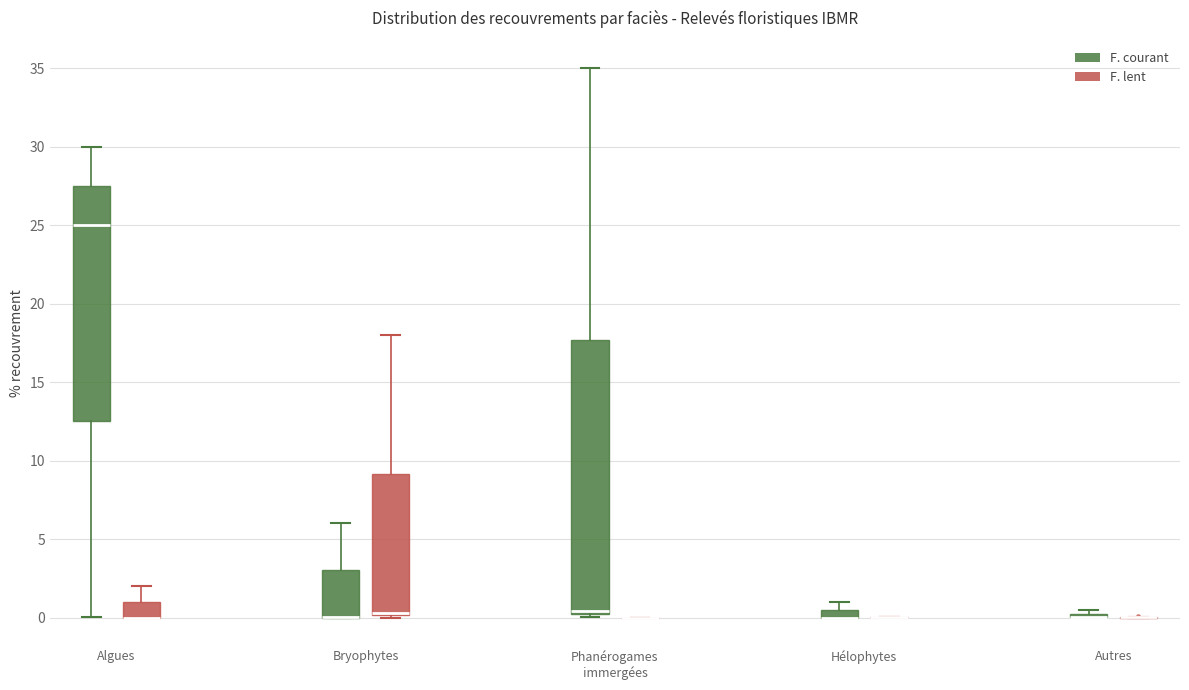

Which box is the tallest, from its lower edge to its upper edge?

Phanérogames immergées (F. courant)